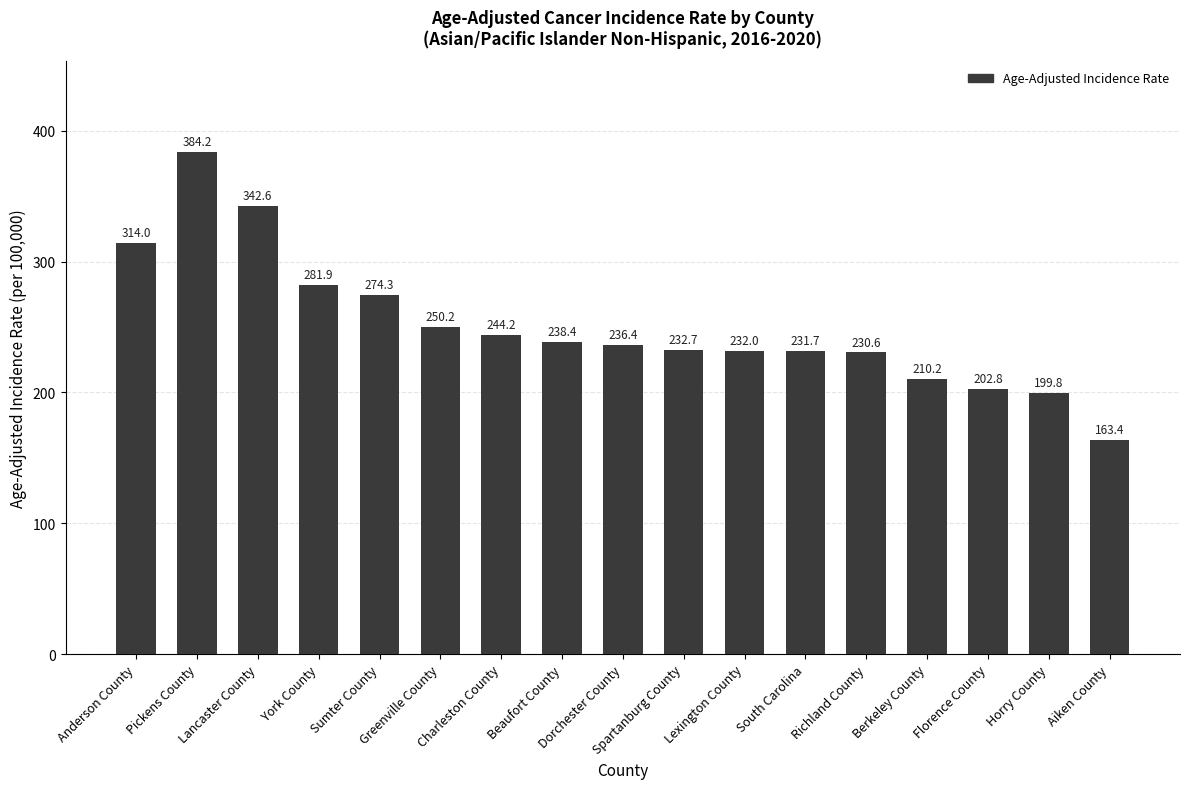

List the labels in order of value, smallest first.

Aiken County, Horry County, Florence County, Berkeley County, Richland County, South Carolina, Lexington County, Spartanburg County, Dorchester County, Beaufort County, Charleston County, Greenville County, Sumter County, York County, Anderson County, Lancaster County, Pickens County